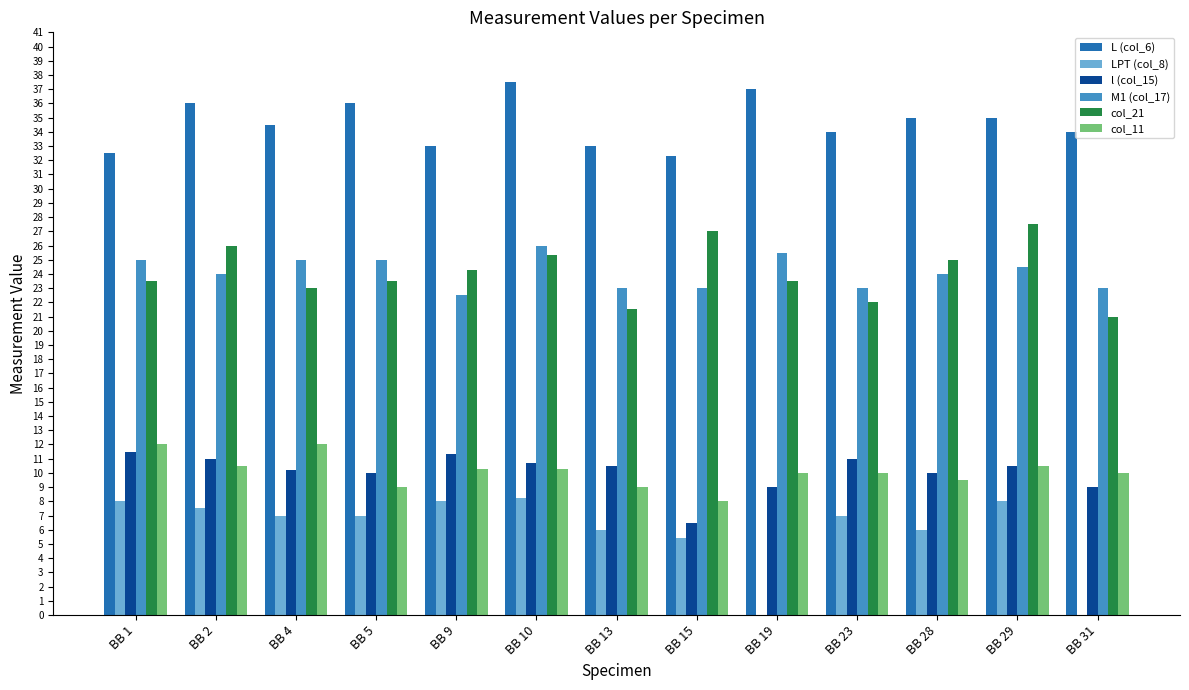

How many groups of bars are there?

13